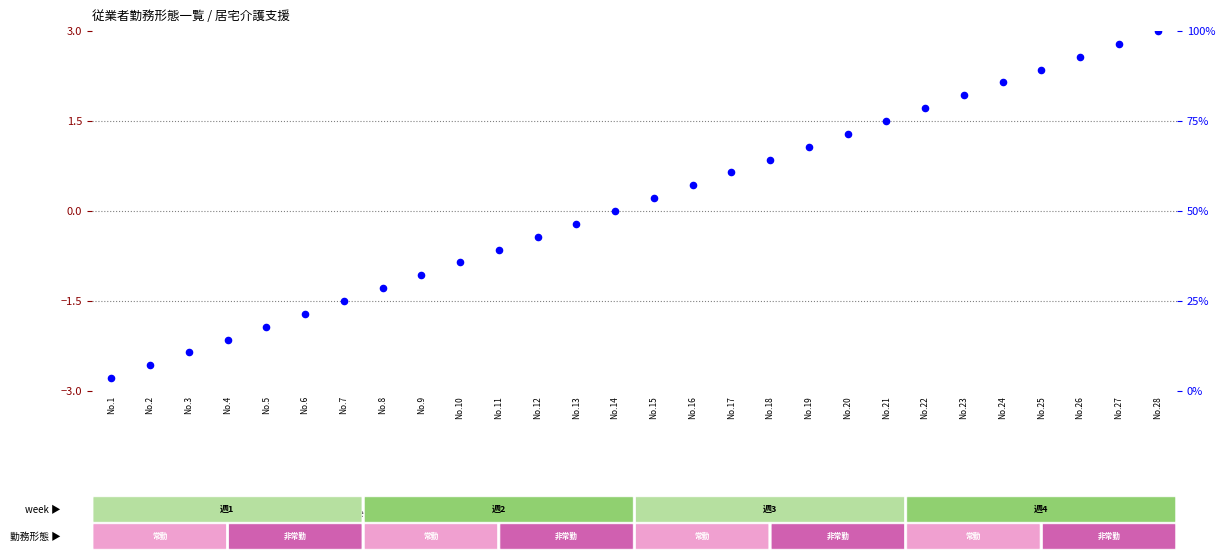

Which series has the largest total across all categories?

percentile rank within the sample